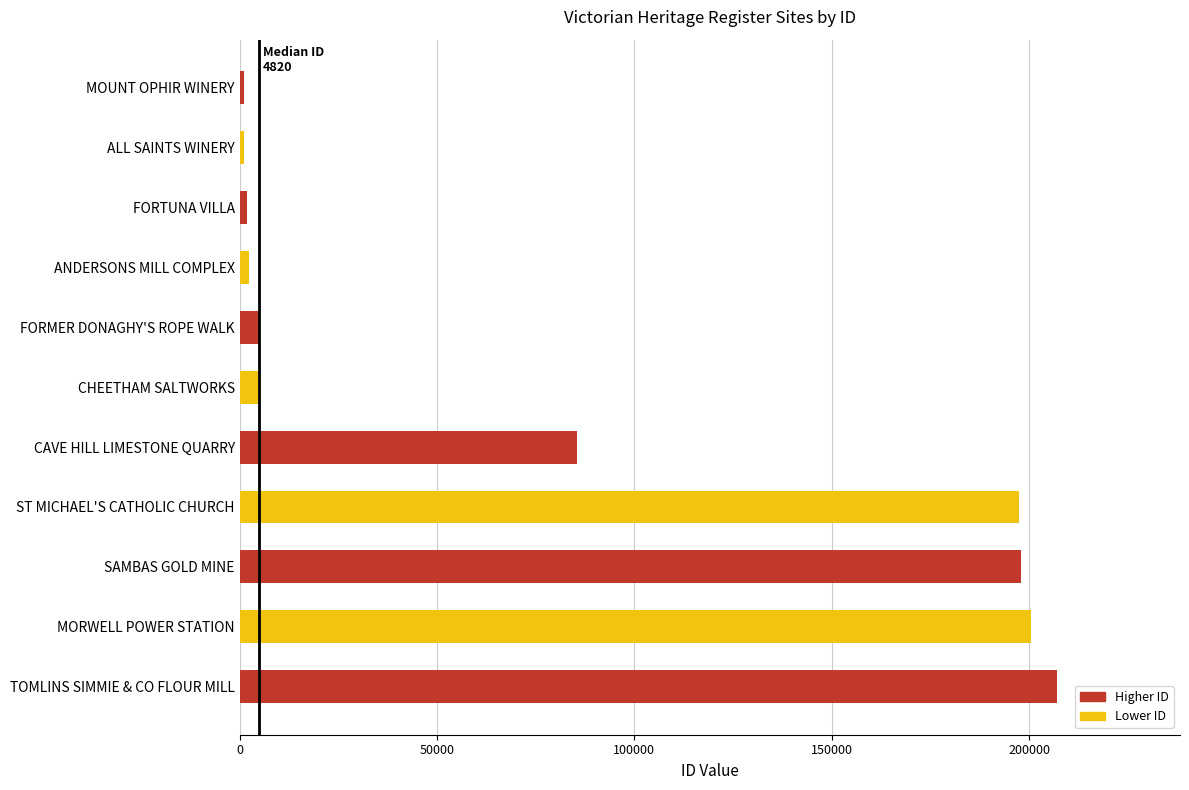

What is the label of the 7th bar from the top?

CAVE HILL LIMESTONE QUARRY